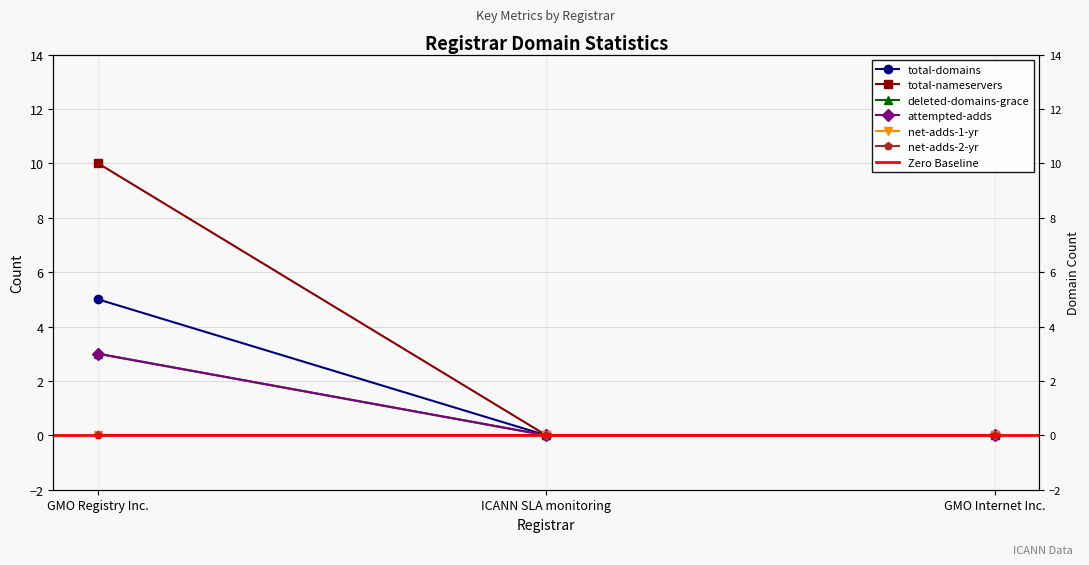

Where is total-nameservers nearest to the value 5?

GMO Registry Inc.